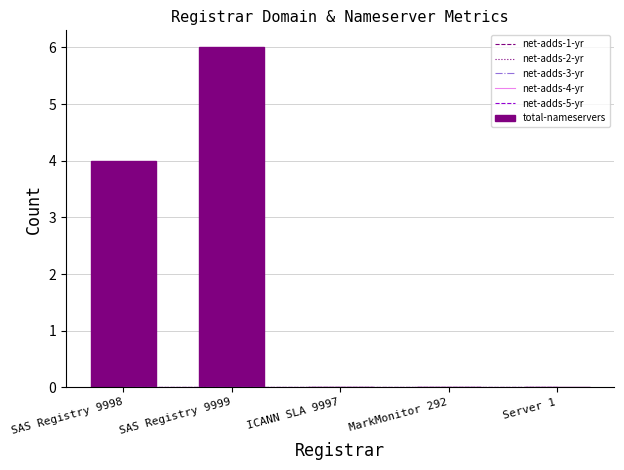

What is the label of the 4th bar from the left?

MarkMonitor 292